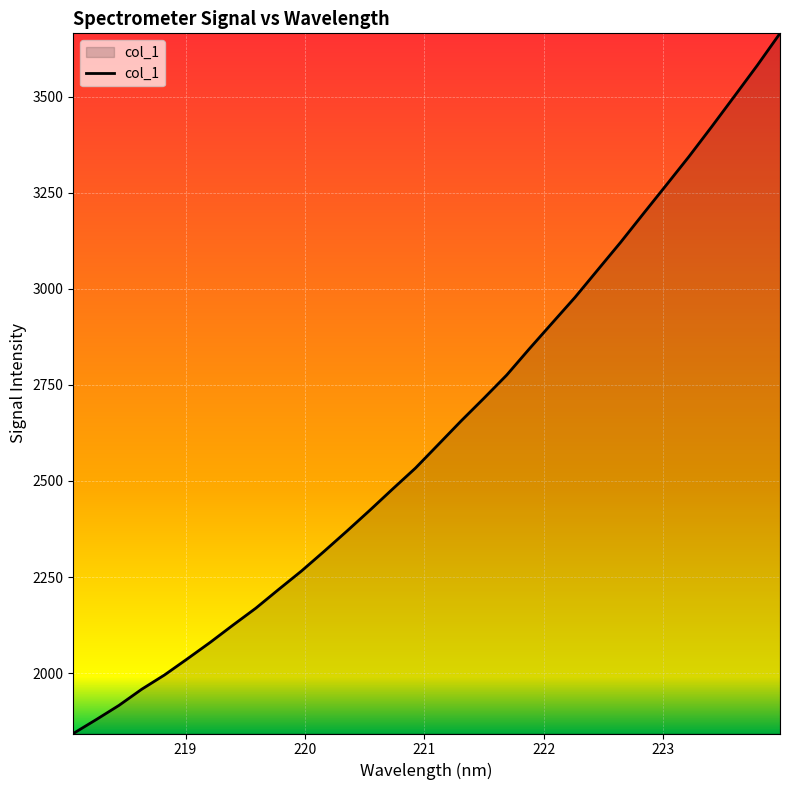

What is the greatest value displayed?

3665.2